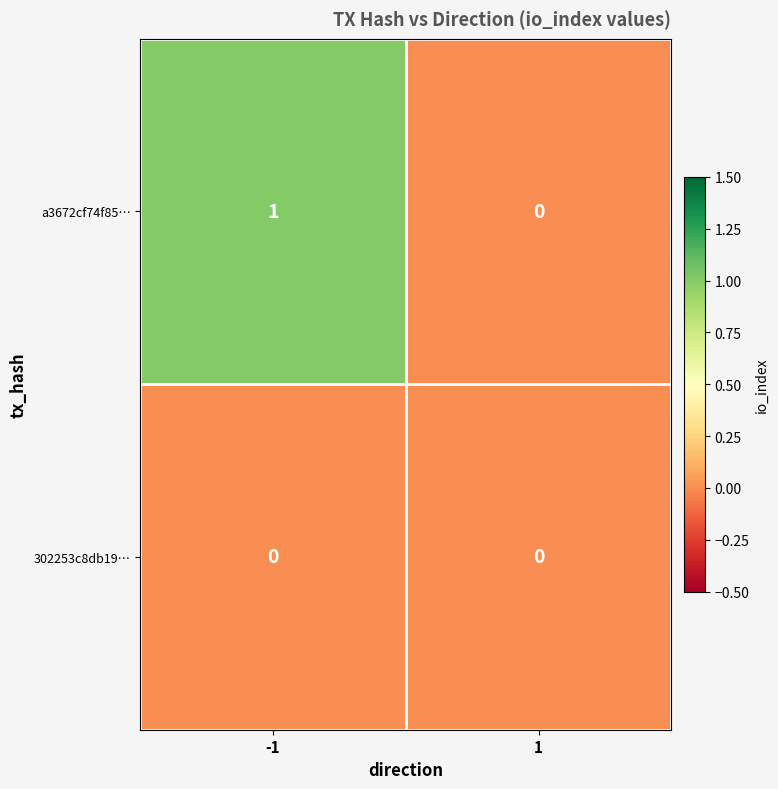

Reading left to right, extract all data points from this chart.

a3672cf74f85…: -1=1	1=0
302253c8db19…: -1=0	1=0